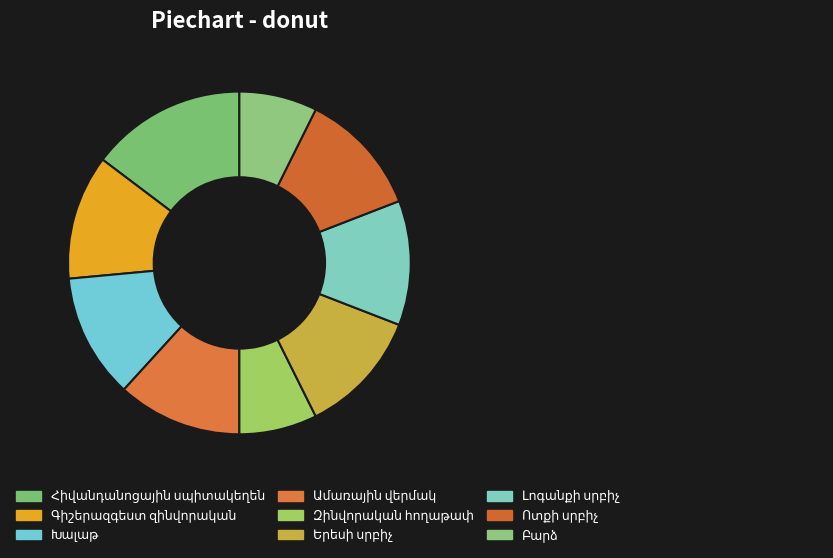

Count the number of slices in the pie.

9